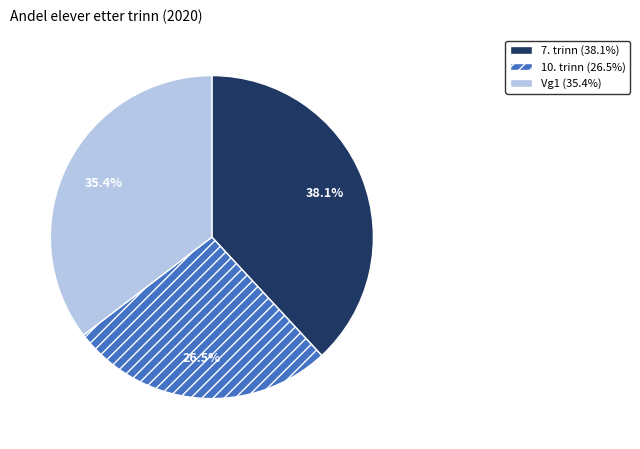

Which has a higher value, 7. trinn or Vg1?

7. trinn